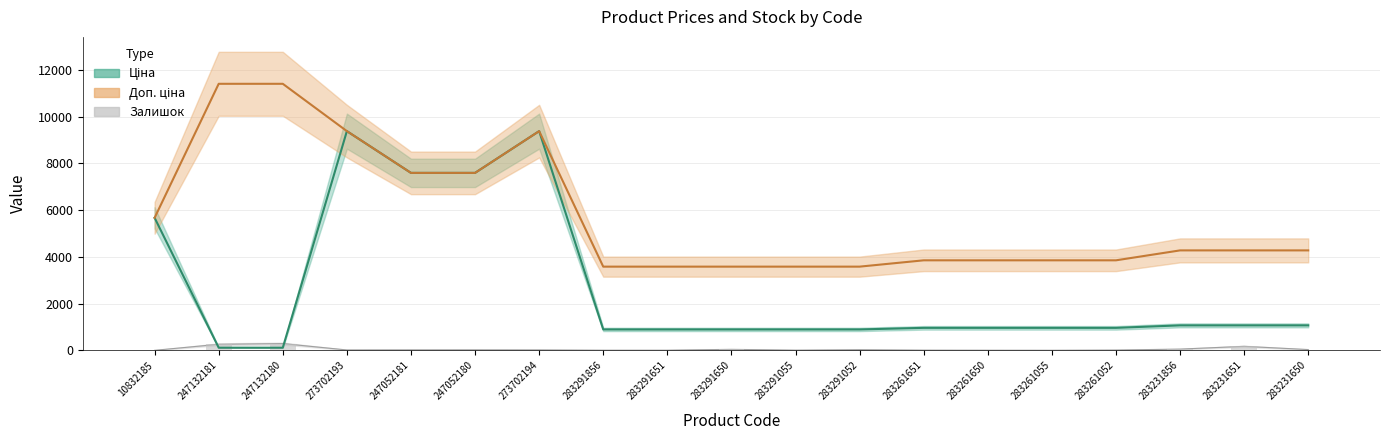

List the labels in order of Доп. ціна value, largest first.

247132181, 247132180, 273702193, 273702194, 247052181, 247052180, 10832185, 283231856, 283231651, 283231650, 283261651, 283261650, 283261055, 283261052, 283291856, 283291651, 283291650, 283291055, 283291052